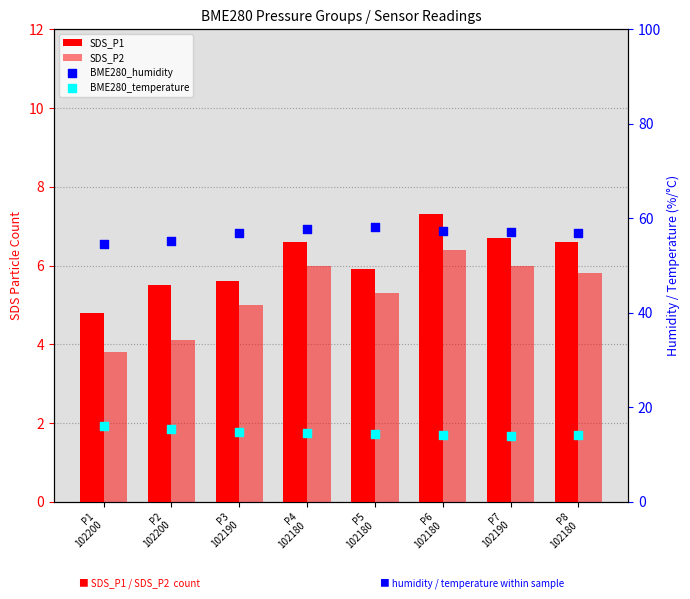

Which series has the widest spread of Y values?

BME280_humidity